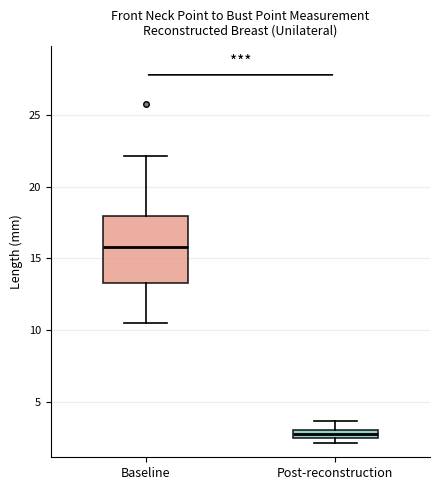

Where does the upper whisker of the box for Post-reconstruction end on the y-axis? The values are not printed on the chart, so give them approximately, as read against the axis.

3.5